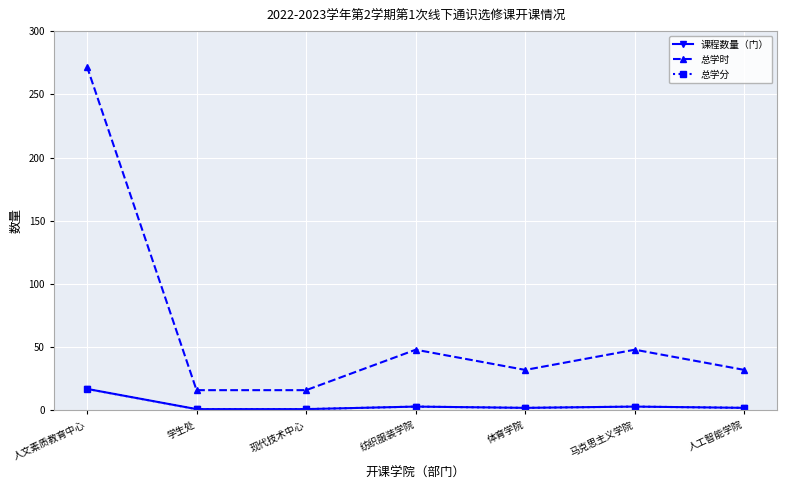

What is the total value across all series at 现代技术中心?

18